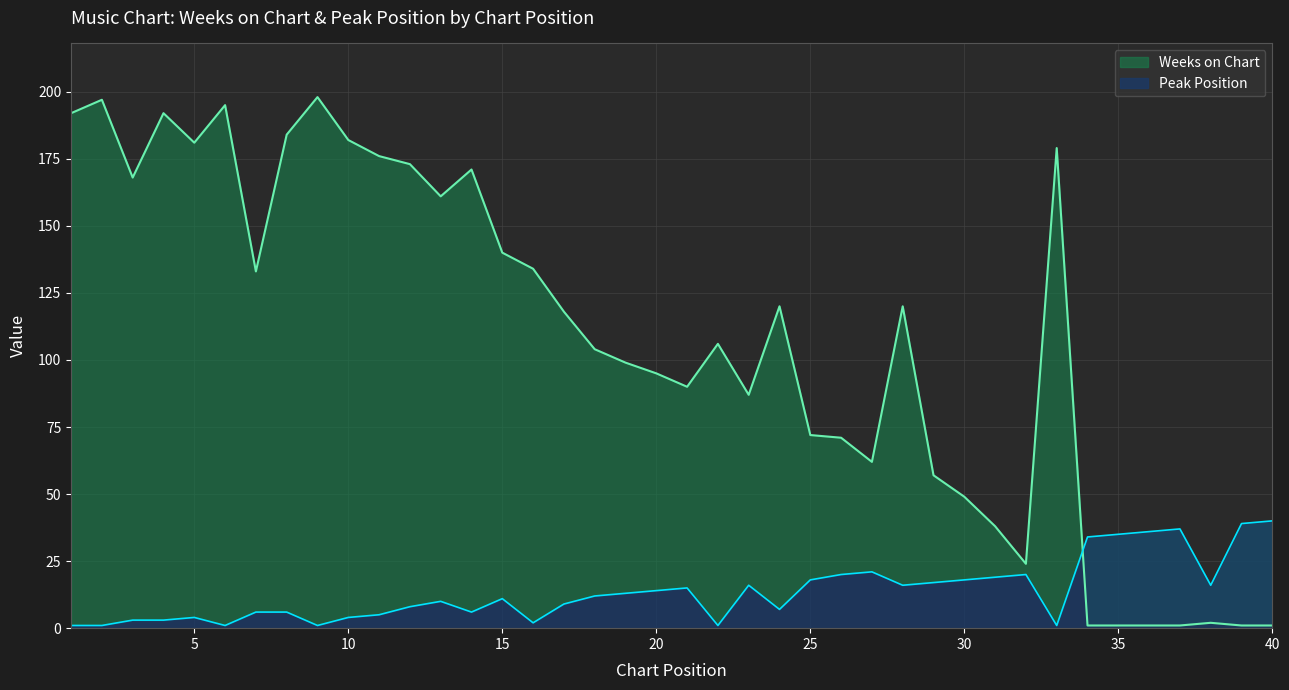

Which label corresponds to the largest value in the chart?

9